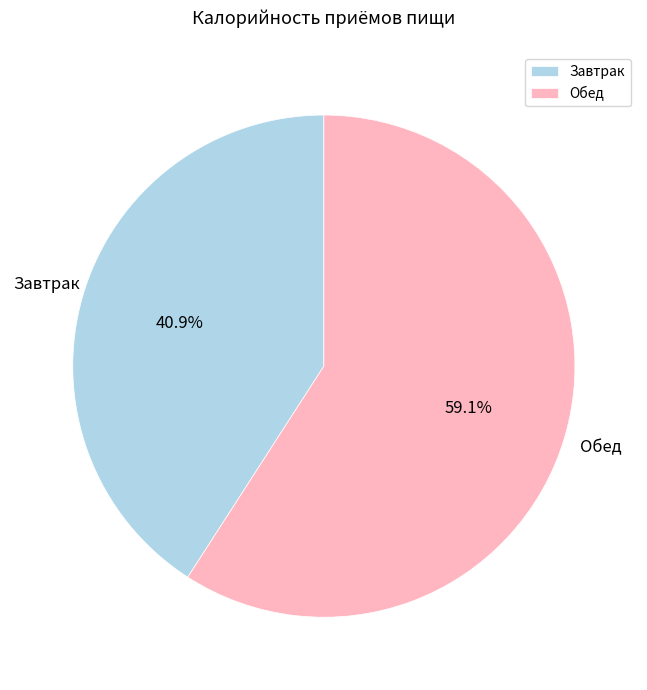

Is Обед the majority of the pie?

Yes